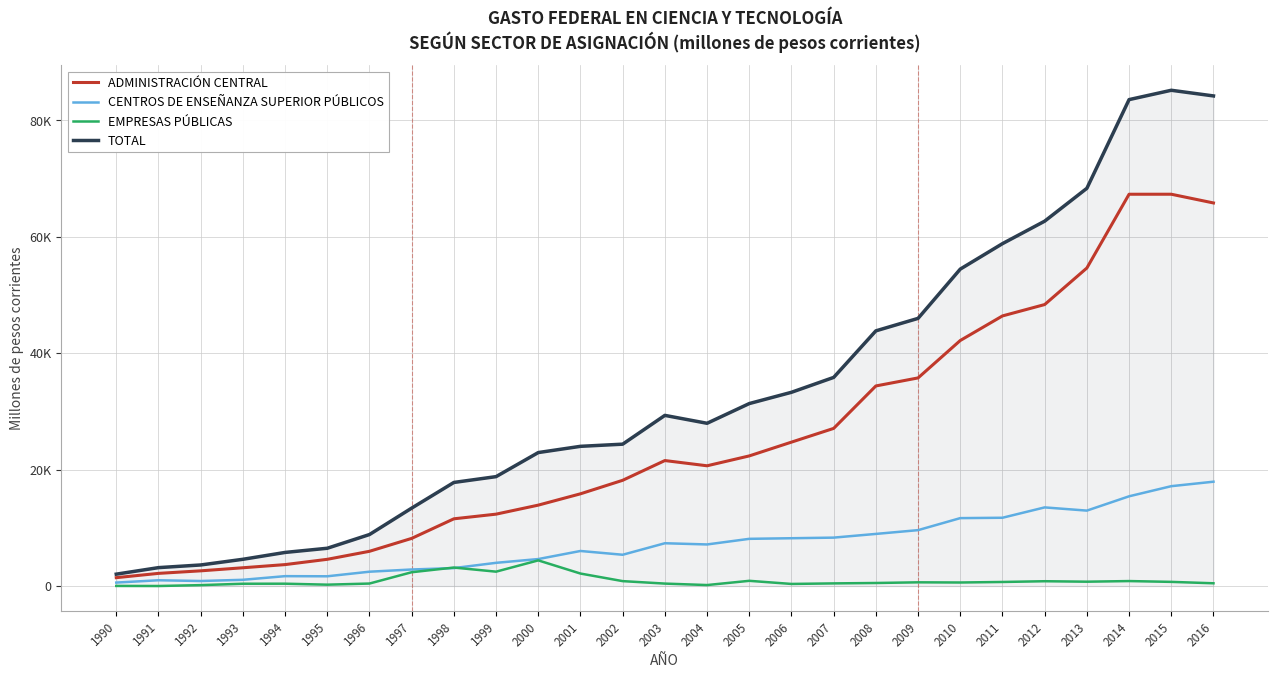

Reading left to right, list all the values displayed in this chart.

ADMINISTRACIÓN CENTRAL: 1990=1433.0	1991=2169.0	1992=2606.0	1993=3134.0	1994=3677.0	1995=4585.0	1996=5961.0	1997=8179.0	1998=11542.0	1999=12343.0	2000=13892.0	2001=15837.0	2002=18158.0	2003=21549.5	2004=20650.9	2005=22346.4	2006=24715.0	2007=27073.2	2008=34364.8	2009=35745.2	2010=42173.8	2011=46394.1	2012=48347.0	2013=54626.0	2014=67295.0	2015=67298.0	2016=65799.0
CENTROS DE ENSEÑANZA SUPERIOR PÚBLICOS: 1990=589.0	1991=987.0	1992=858.0	1993=1065.0	1994=1692.0	1995=1670.0	1996=2456.0	1997=2835.0	1998=3077.0	1999=3981.0	2000=4629.0	2001=6016.0	2002=5368.0	2003=7345.5	2004=7137.6	2005=8102.3	2006=8206.5	2007=8310.5	2008=8947.3	2009=9596.4	2010=11660.9	2011=11723.5	2012=13503.1	2013=12951.0	2014=15408.0	2015=17148.0	2016=17917.0
EMPRESAS PÚBLICAS: 1990=14.0	1991=0.0	1992=149.0	1993=389.0	1994=397.0	1995=229.0	1996=422.0	1997=2366.0	1998=3170.0	1999=2464.0	2000=4402.0	2001=2140.0	2002=838.0	2003=414.1	2004=163.7	2005=890.3	2006=354.3	2007=448.1	2008=517.1	2009=632.0	2010=601.7	2011=692.3	2012=821.0	2013=740.0	2014=848.0	2015=709.0	2016=468.0
TOTAL: 1990=2035.0	1991=3156.0	1992=3613.0	1993=4588.0	1994=5766.0	1995=6484.0	1996=8840.0	1997=13380.0	1998=17789.0	1999=18788.0	2000=22923.0	2001=23993.0	2002=24364.0	2003=29309.0	2004=27952.1	2005=31339.0	2006=33275.8	2007=35831.7	2008=43829.2	2009=45973.6	2010=54436.4	2011=58809.9	2012=62671.1	2013=68317.0	2014=83551.0	2015=85156.0	2016=84184.0